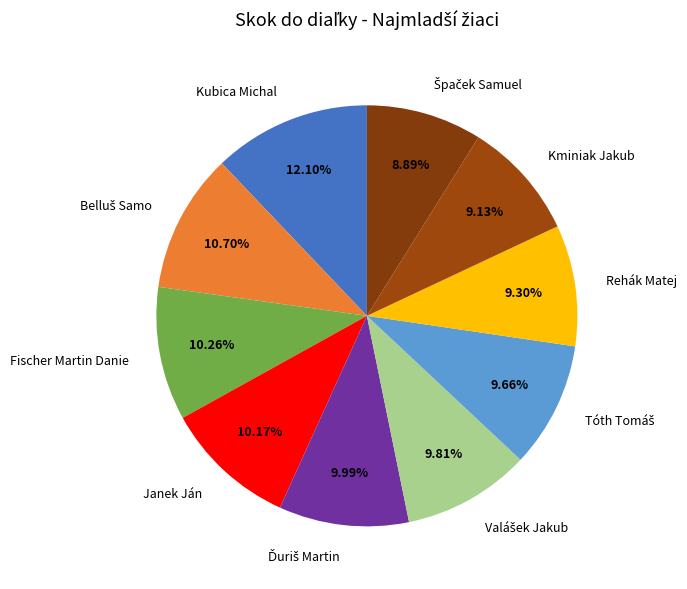

What is the ratio of the value at Janek Ján to the value at Rehák Matej?

1.1